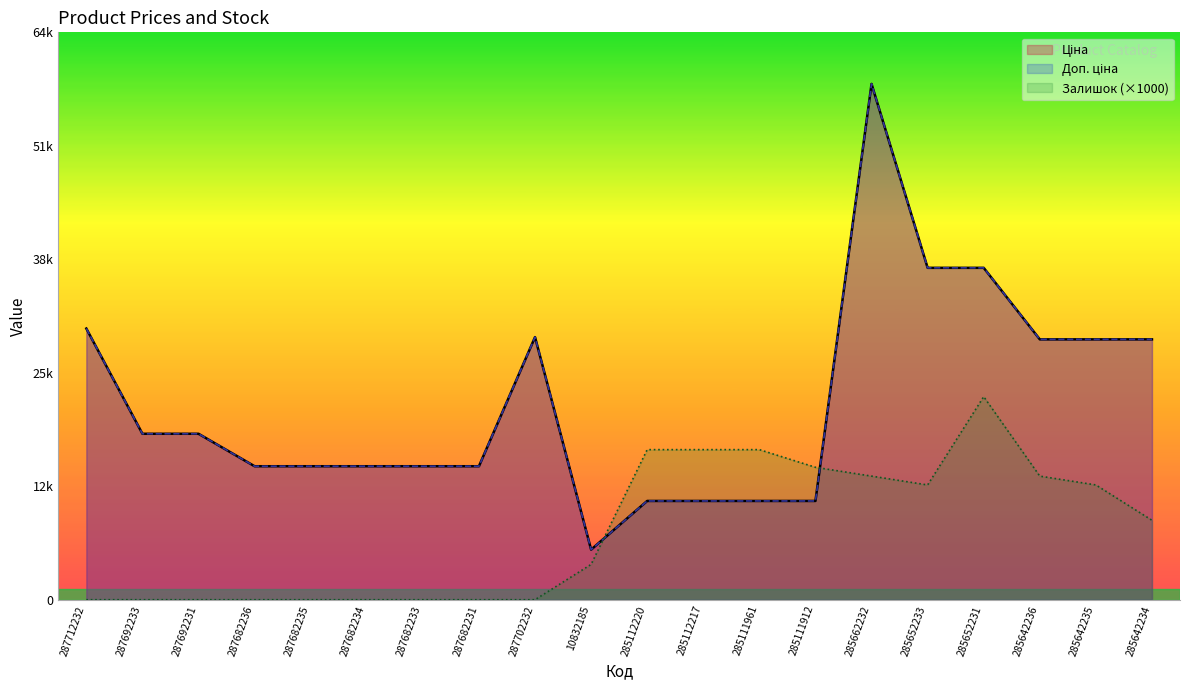

How many distinct data groups are displayed?

3